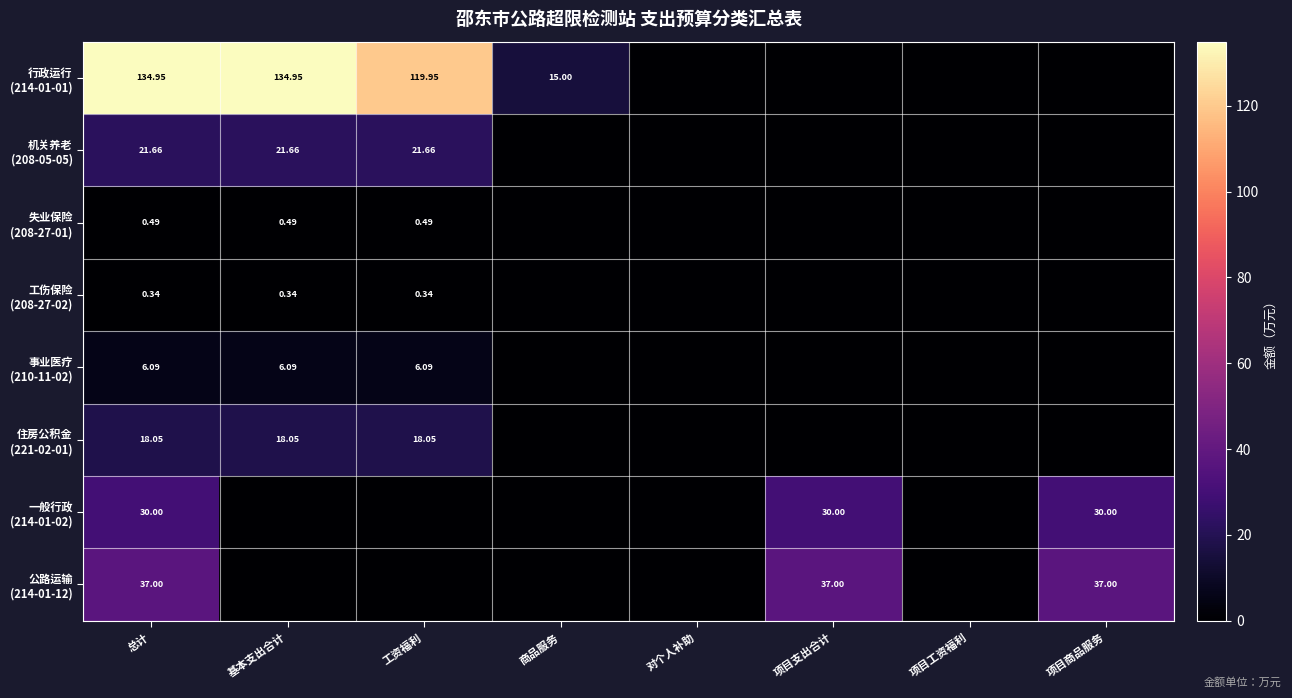

What is the difference between the highest and lowest values at 项目支出合计?

37.0